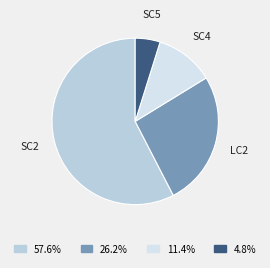

Rank the categories by value from highest to lowest.

SC2, LC2, SC4, SC5